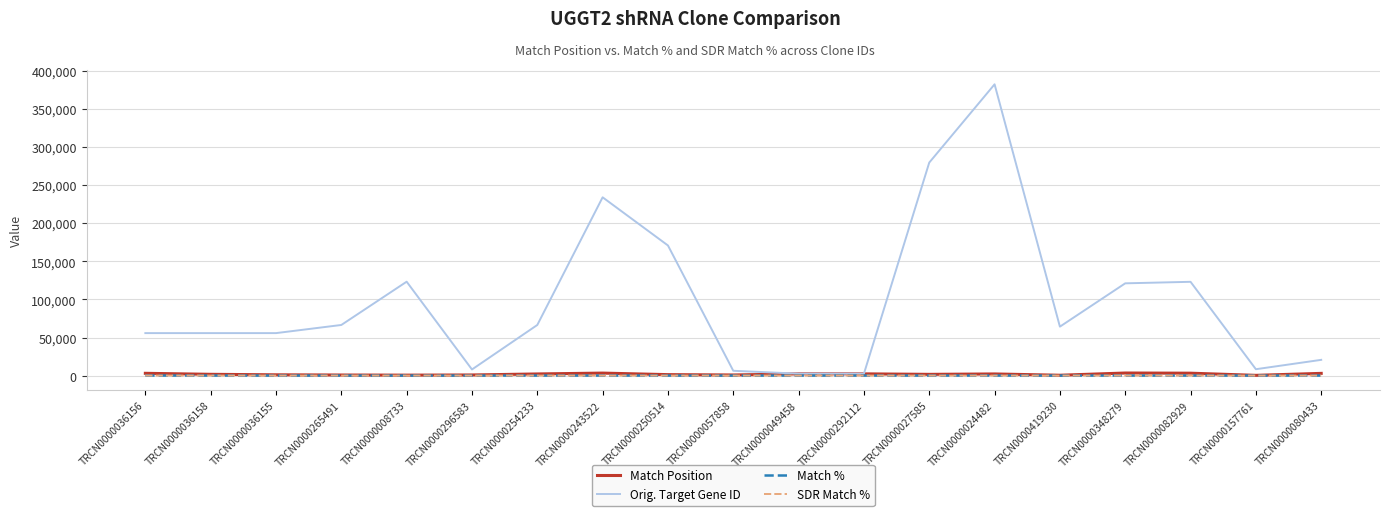

Which series has the largest range (max minus min)?

Orig. Target Gene ID